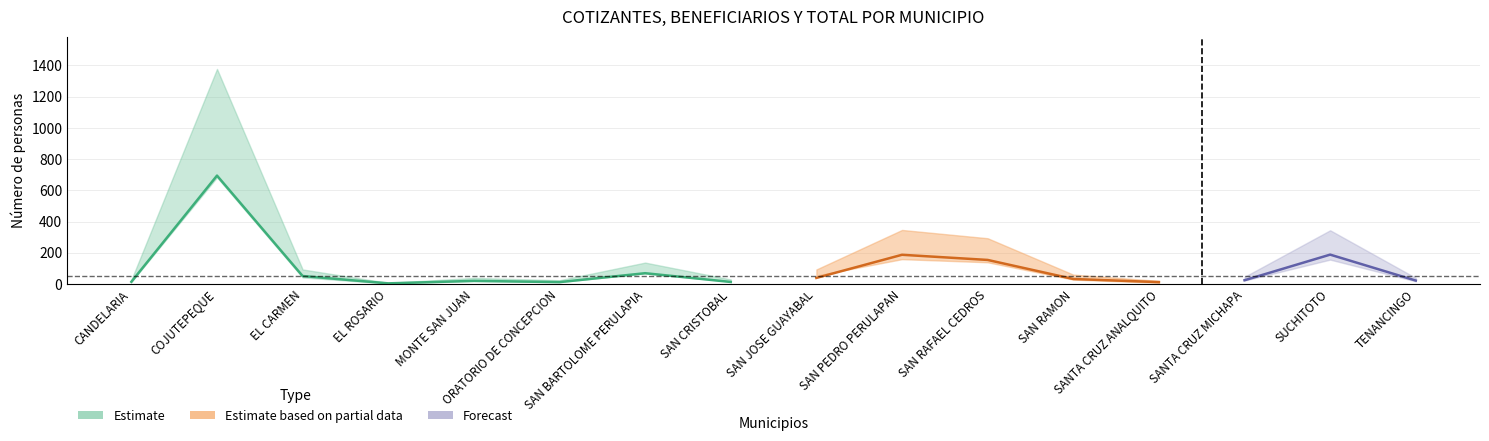

What value does the TOTAL series have at SAN RAMON, to the nearest 10?

60